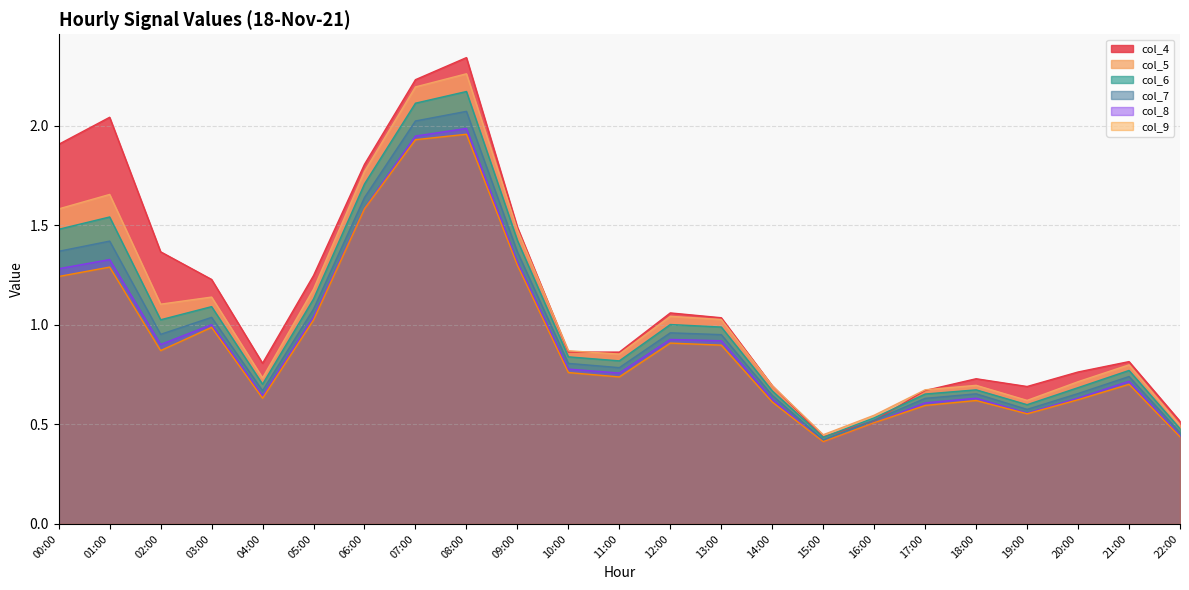

What is the approximate value of col_8 at 05:00?

1.0